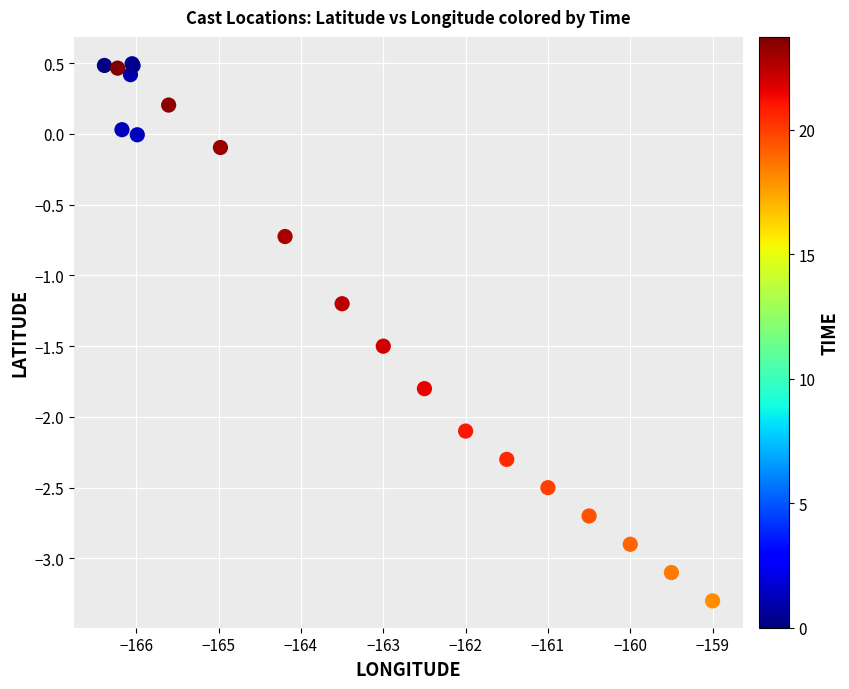

What Y value in the scatter plot is closest to -1?

-1.2